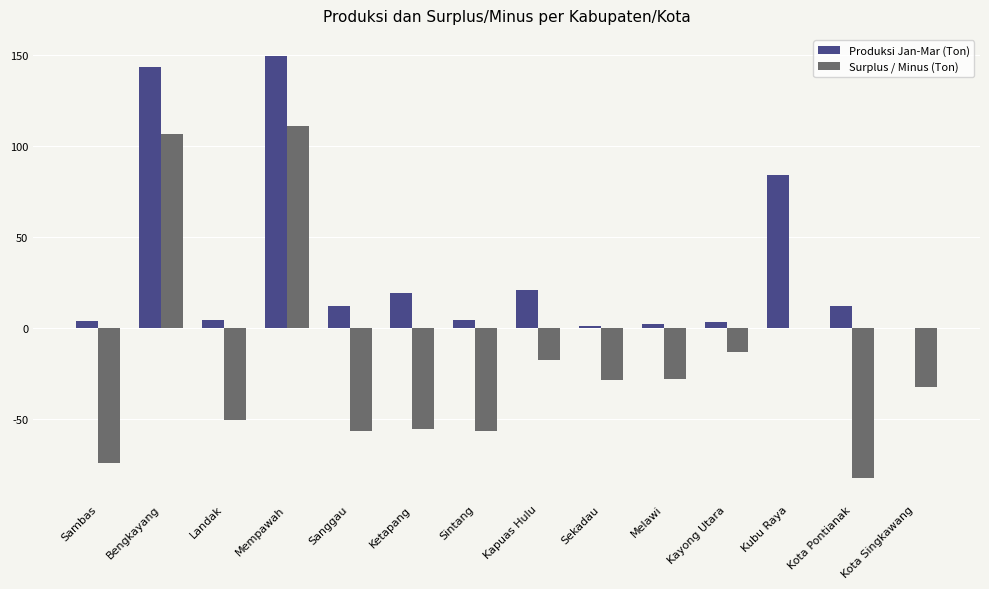

At which category does the chart reach its peak across all series?

Mempawah